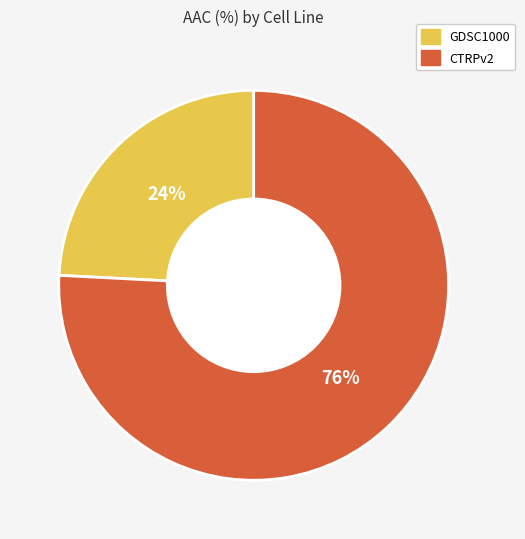

How many slices are in this pie chart?

2